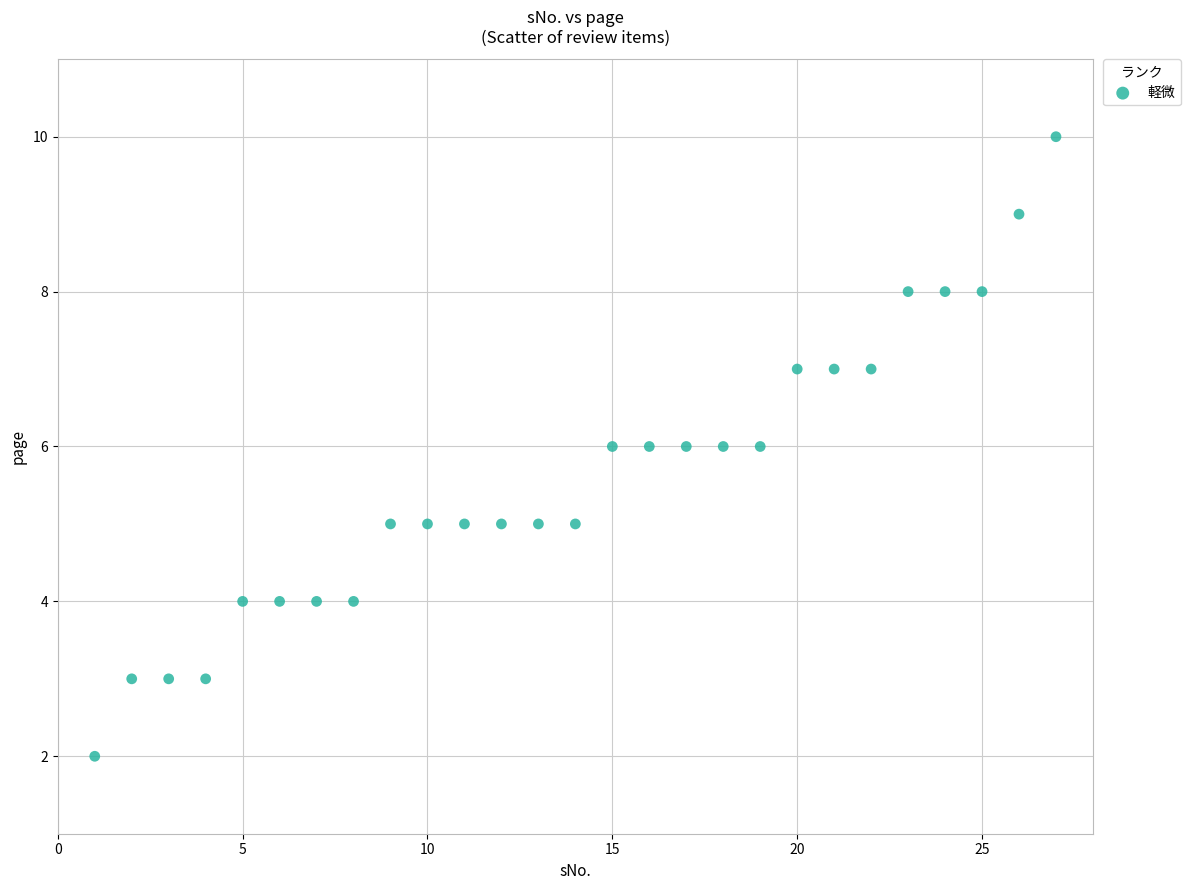

What is the range of Y values (max minus min)?

8